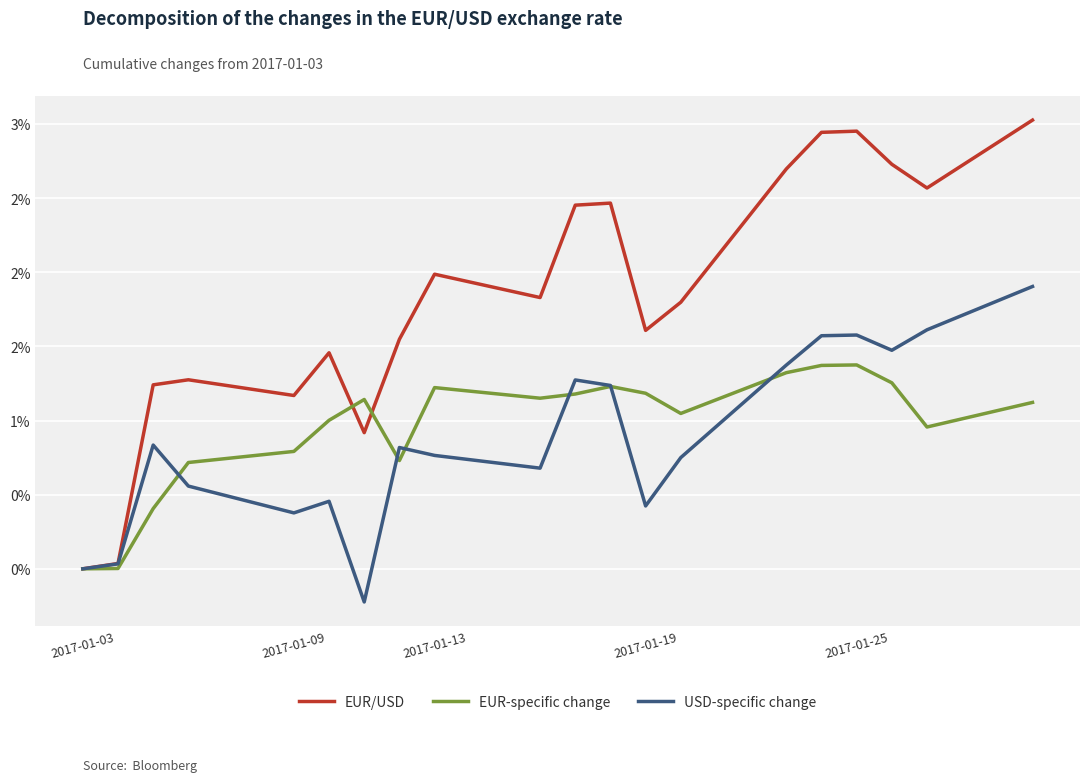

What are all the series names shown in the legend?

EUR/USD, EUR-specific change, USD-specific change